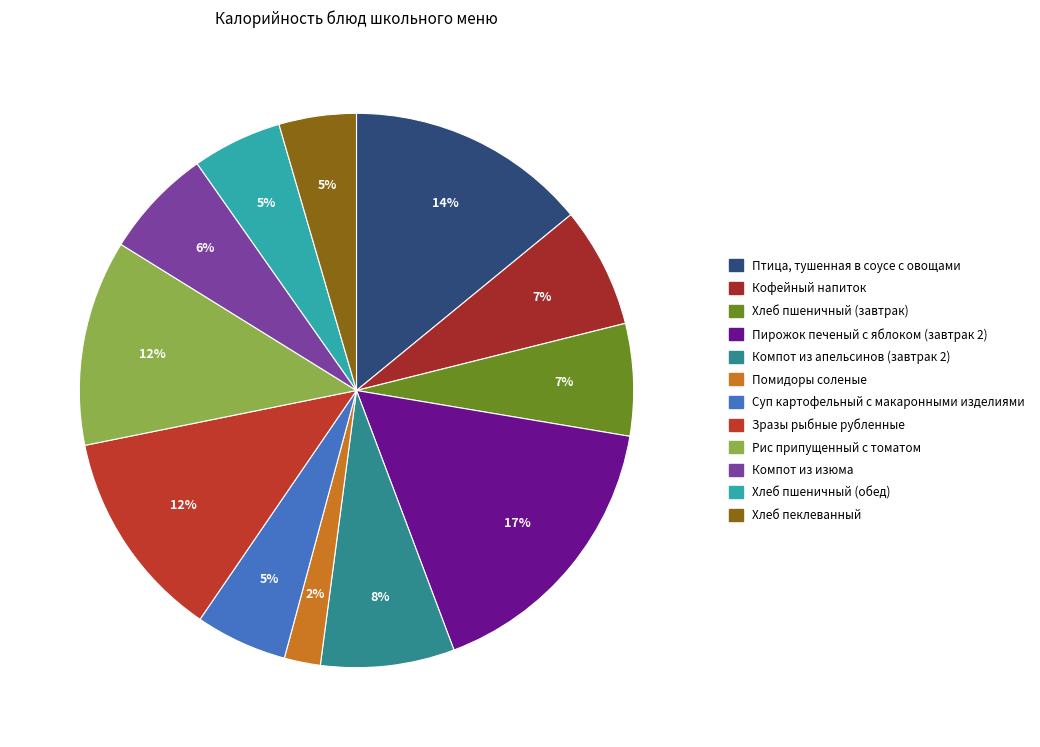

Is it true that Хлеб пшеничный (завтрак) is 7% of the pie?

True